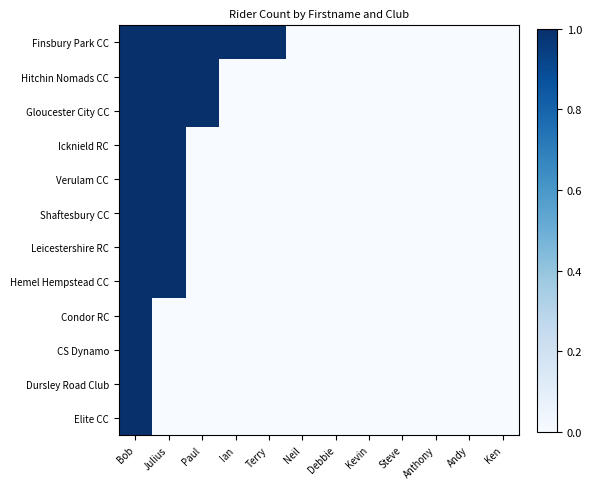

At how many categories does at least one series exceed 0?

5